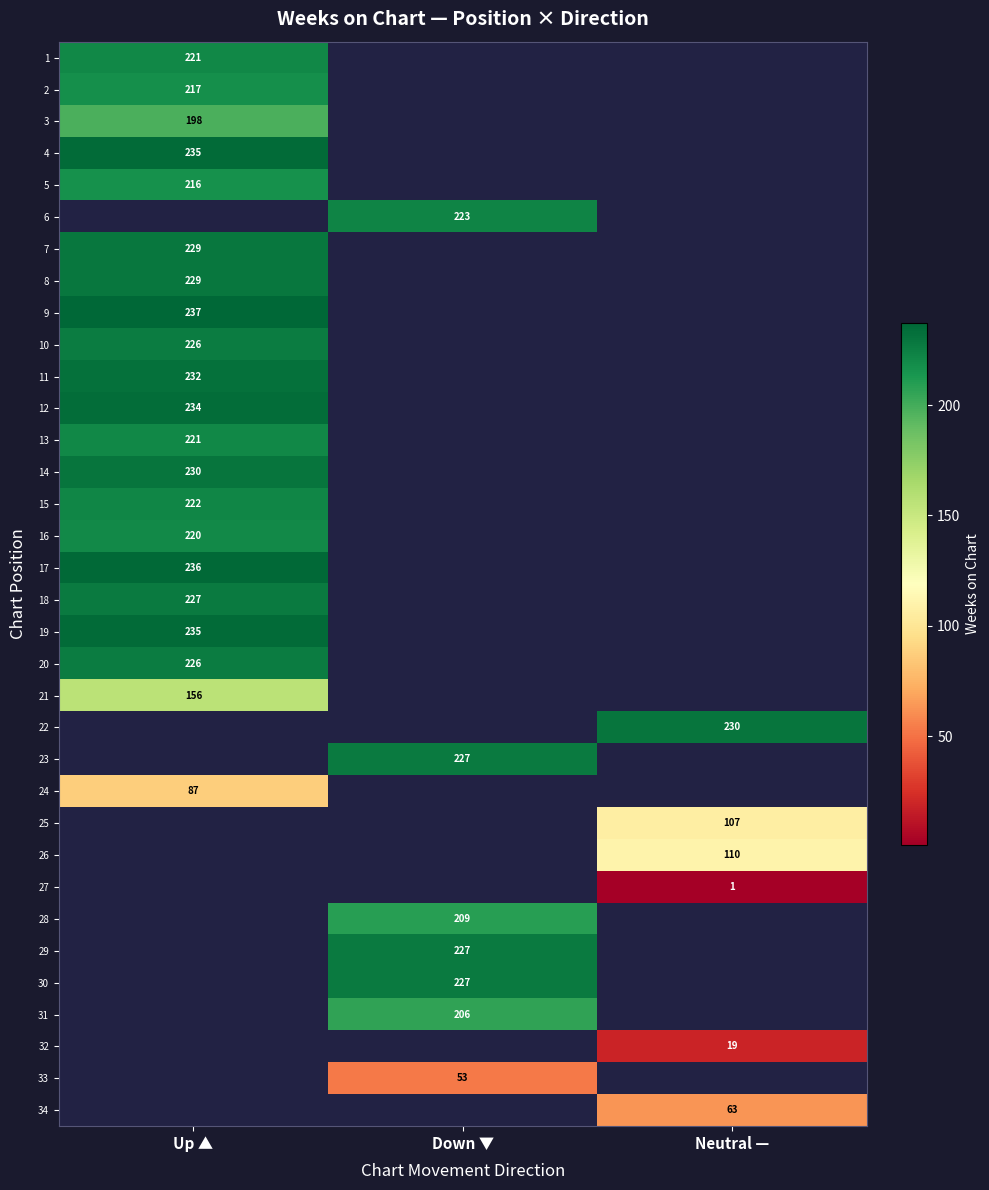

Is it true that 30 equals 74 at Down ▼?

False